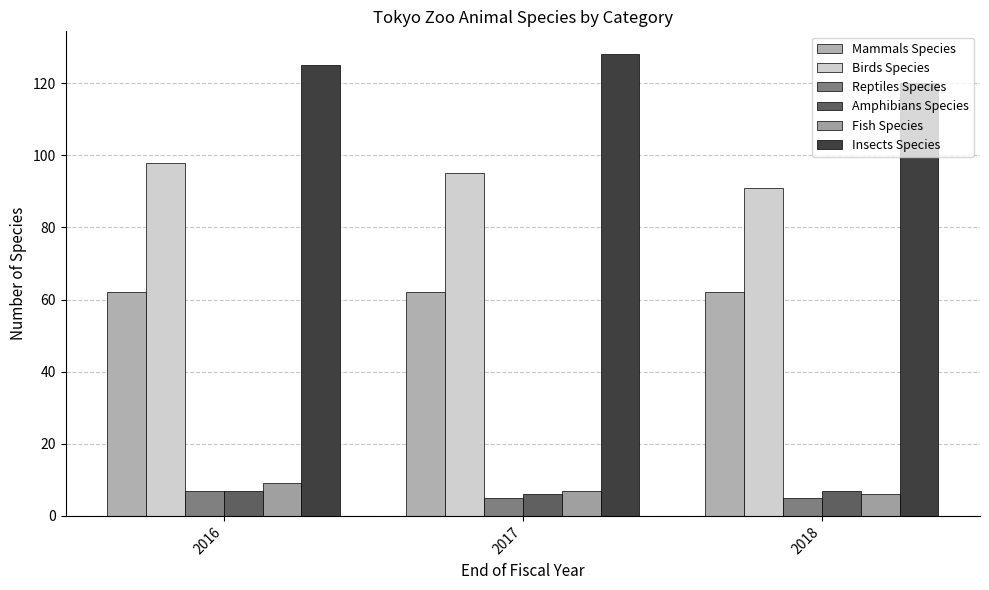

True or false: Reptiles Species has a value of 2 at 2017.

False